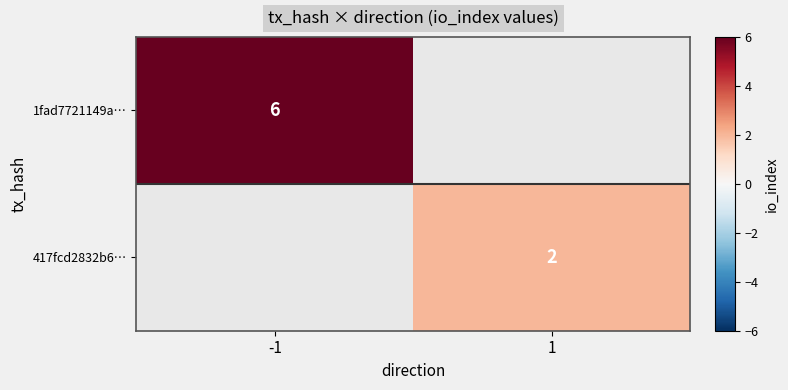

How many categories are shown in the chart?

2